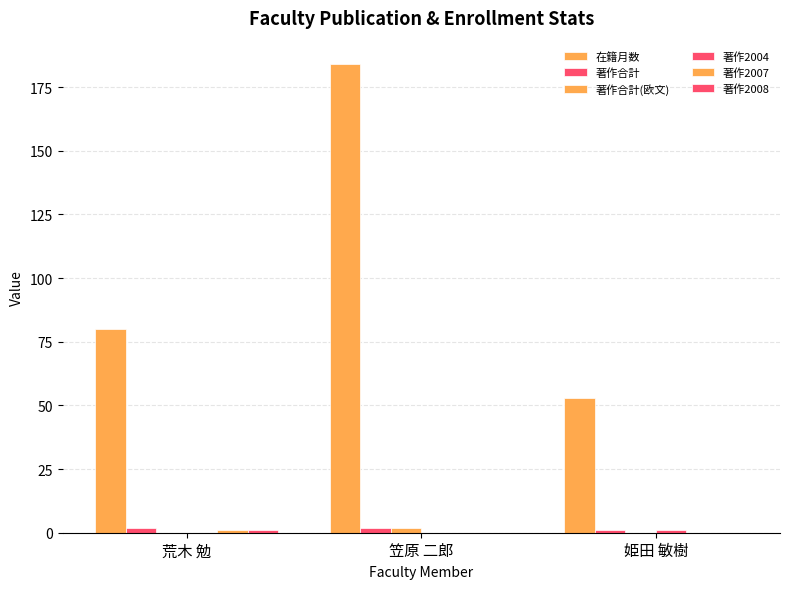

The value of 著作2008 at 荒木 勉 is 1. True or false?

False